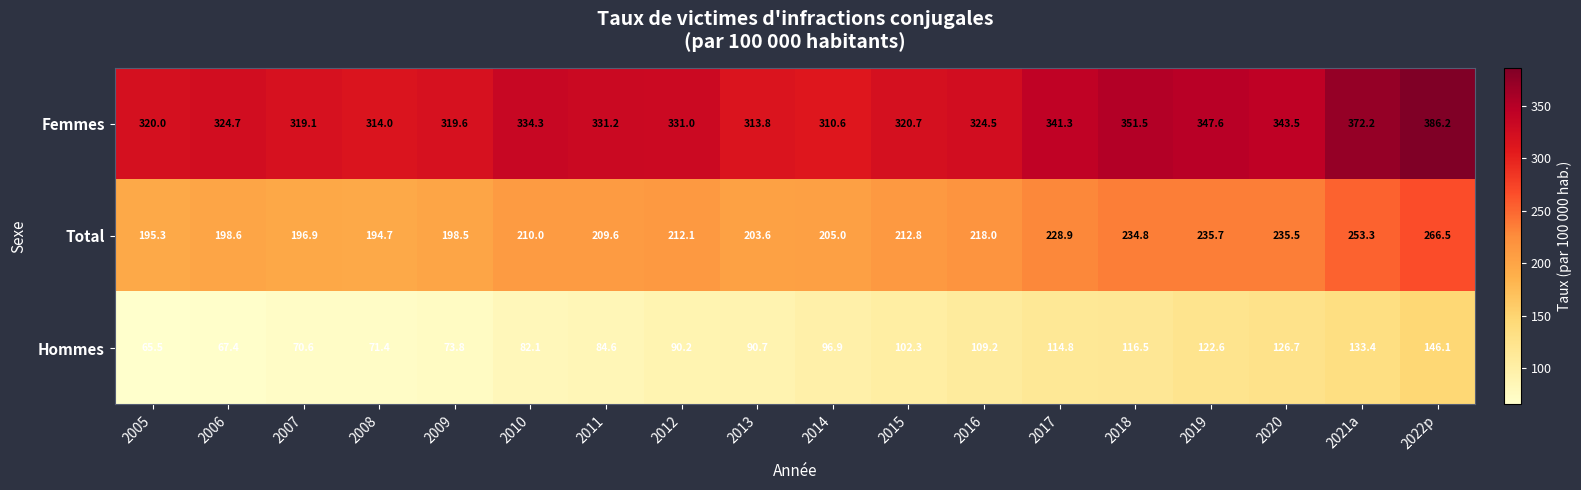

At how many categories does at least one series exceed 105?

18